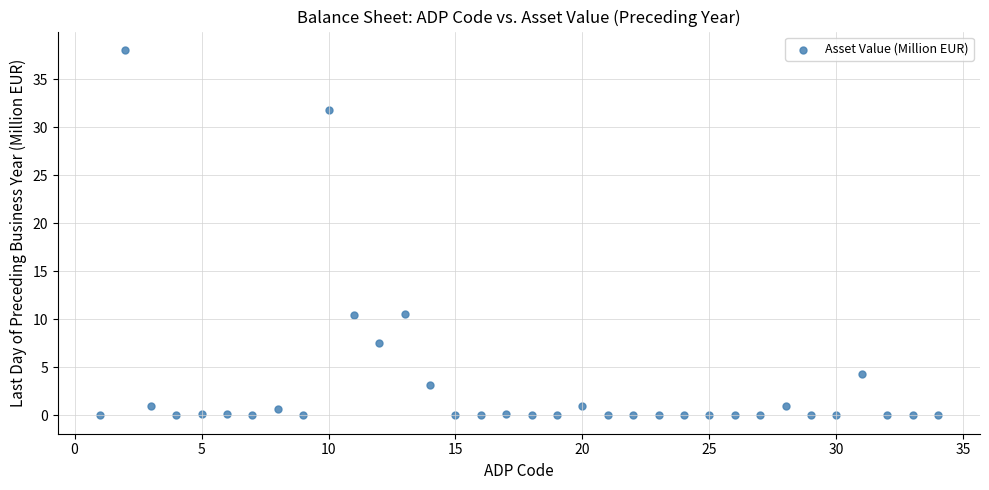

What is the range of Y values (max minus min)?

38.1